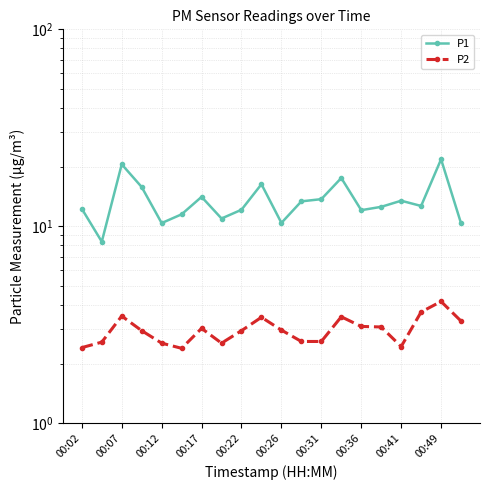

Is the value of P1 at 00:02 greater than the value of P2 at 19?

Yes